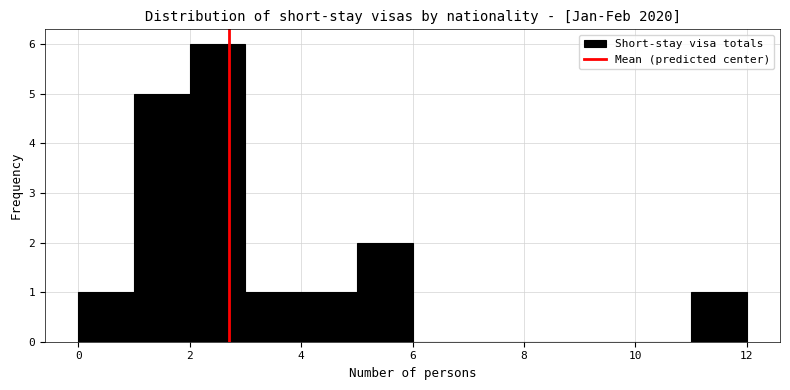

Reading left to right, list every bar in this chart as the range it spans on the x-axis followed by its height. The values are not printed on the chart, so give them approximately, as read against the axis.

0 to 1: 1
1 to 2: 5
2 to 3: 6
3 to 4: 1
4 to 5: 1
5 to 6: 2
6 to 7: 0
7 to 8: 0
8 to 9: 0
9 to 10: 0
10 to 11: 0
11 to 12: 1